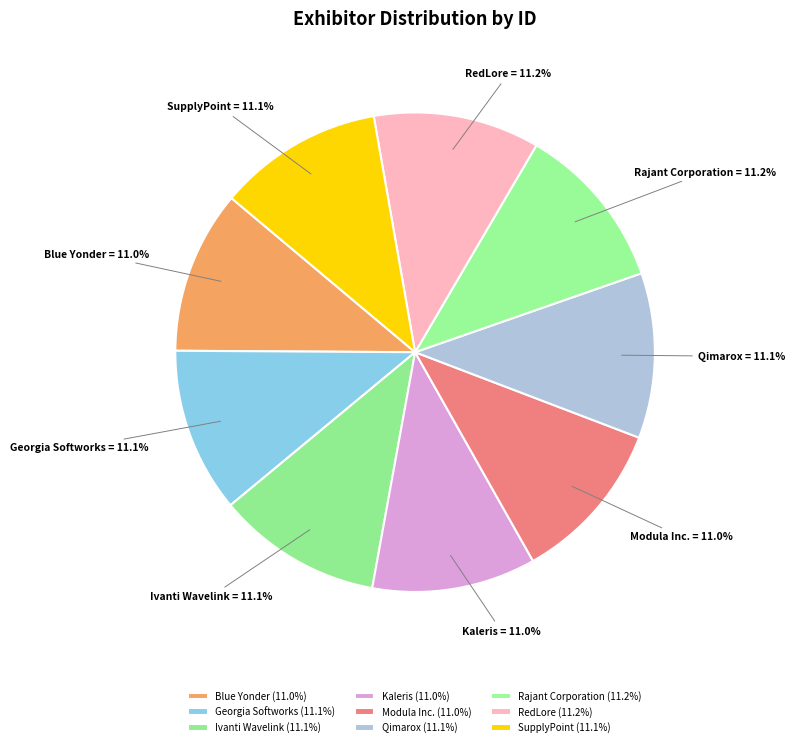

Does Qimarox represent more than half of the total?

No